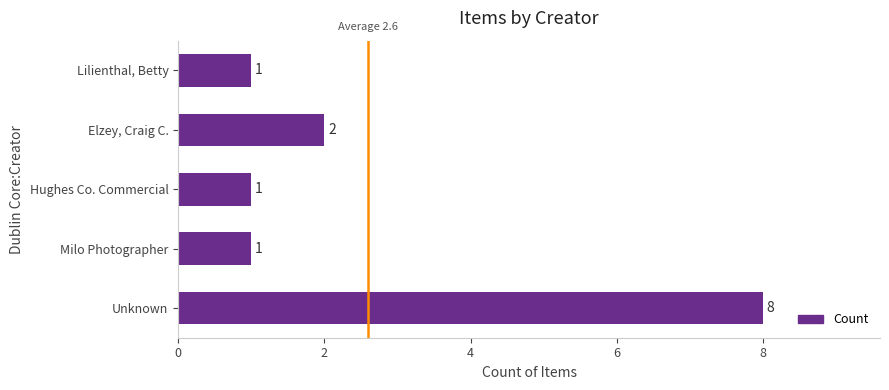

The value at Lilienthal, Betty is 0. True or false?

False